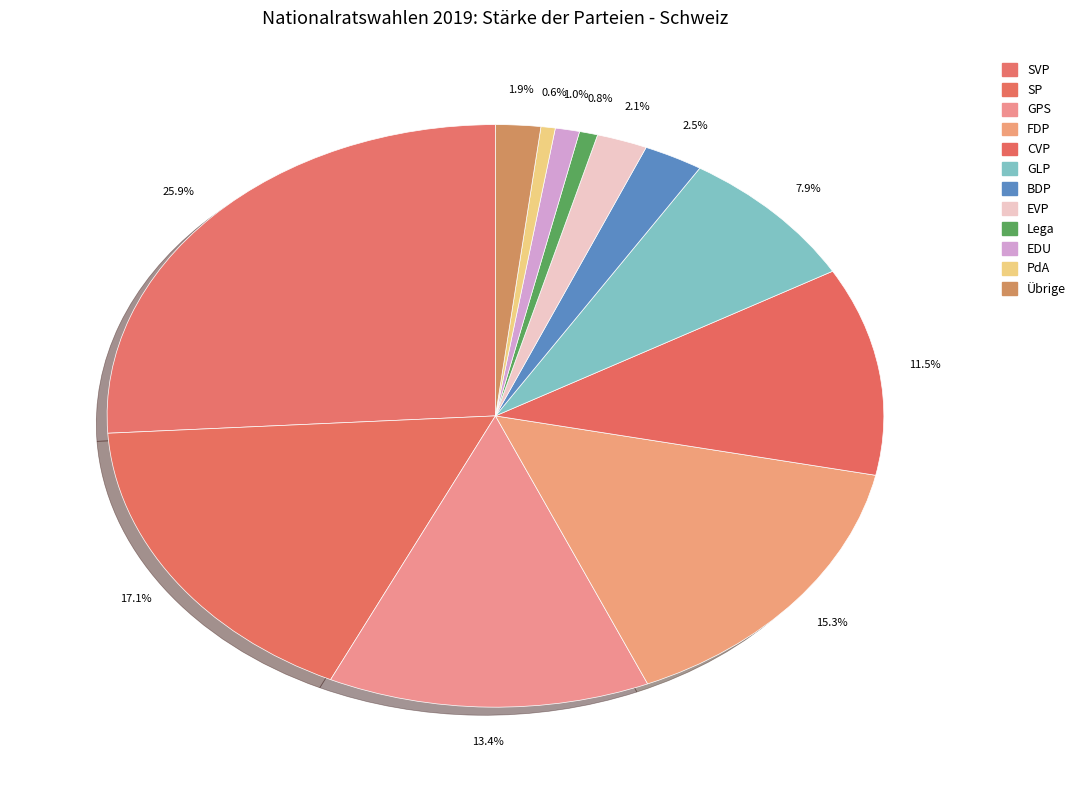

How many segments does this pie chart have?

12